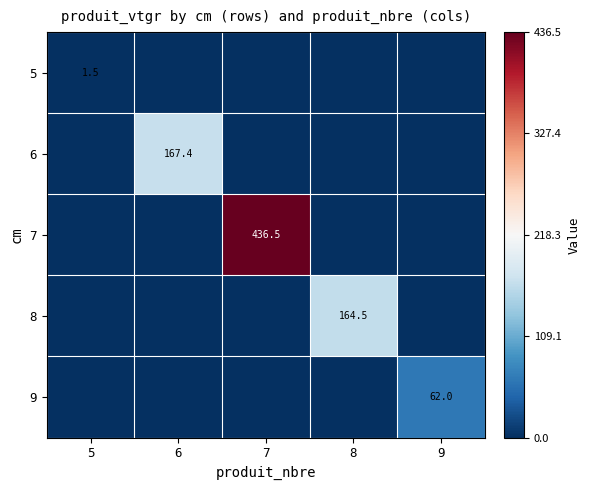

True or false: 6 has a value of -59.8 at 5.

False